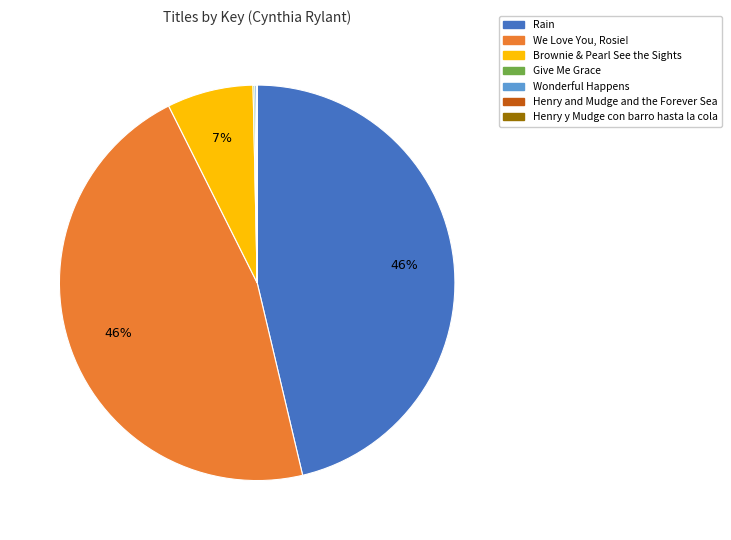

True or false: Rain accounts for 46% of the total.

True